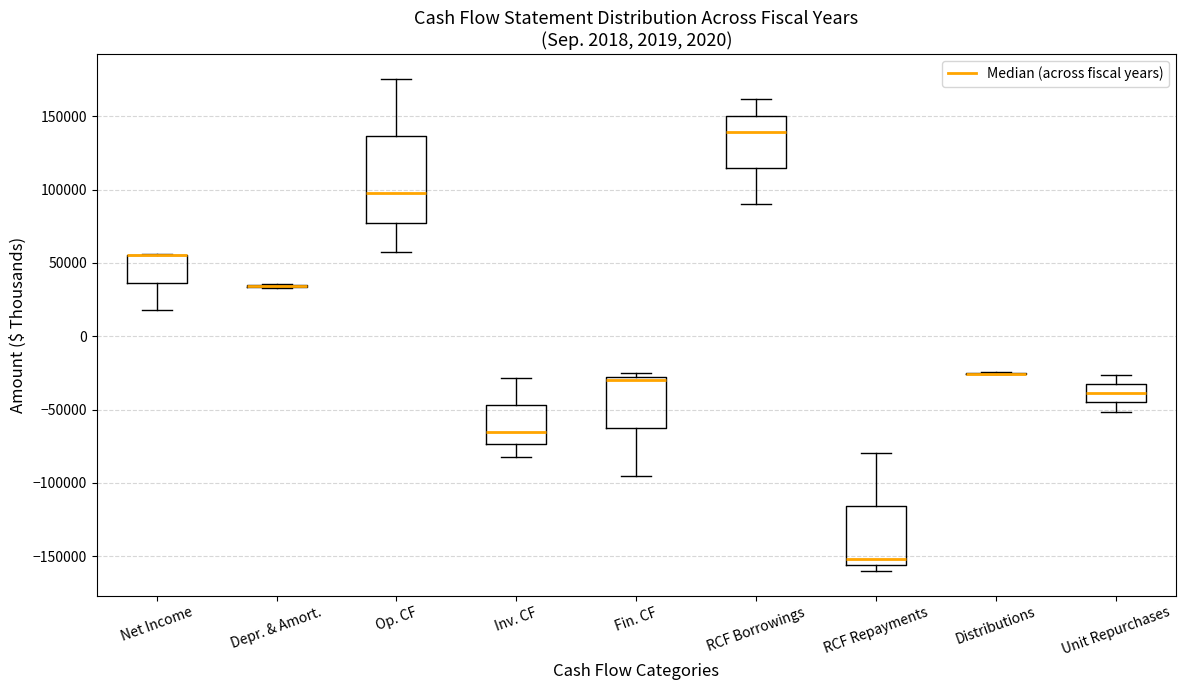

Reading left to right, read every box against the y-axis: the position of its median line, the range the box covers, and the ends of its whiskers. The values are not printed on the chart, so give them approximately, as read against the axis.

Net Income: median 55000 (drawn on the box's upper edge), box 35000 to 55000, whiskers 20000 to 55000
Depr. & Amort.: box collapsed to a line at 35000, whiskers 35000 to 35000
Op. CF: median 95000, box 75000 to 135000, whiskers 55000 to 175000
Inv. CF: median -65000, box -75000 to -45000, whiskers -80000 to -30000
Fin. CF: median -30000, box -65000 to -25000, whiskers -95000 to -25000 (just above the box's upper edge)
RCF Borrowings: median 140000, box 115000 to 150000, whiskers 90000 to 160000
RCF Repayments: median -150000, box -155000 to -115000, whiskers -160000 to -80000
Distributions: box collapsed to a line at -25000, whiskers -25000 to -25000
Unit Repurchases: median -40000, box -45000 to -35000, whiskers -50000 to -25000